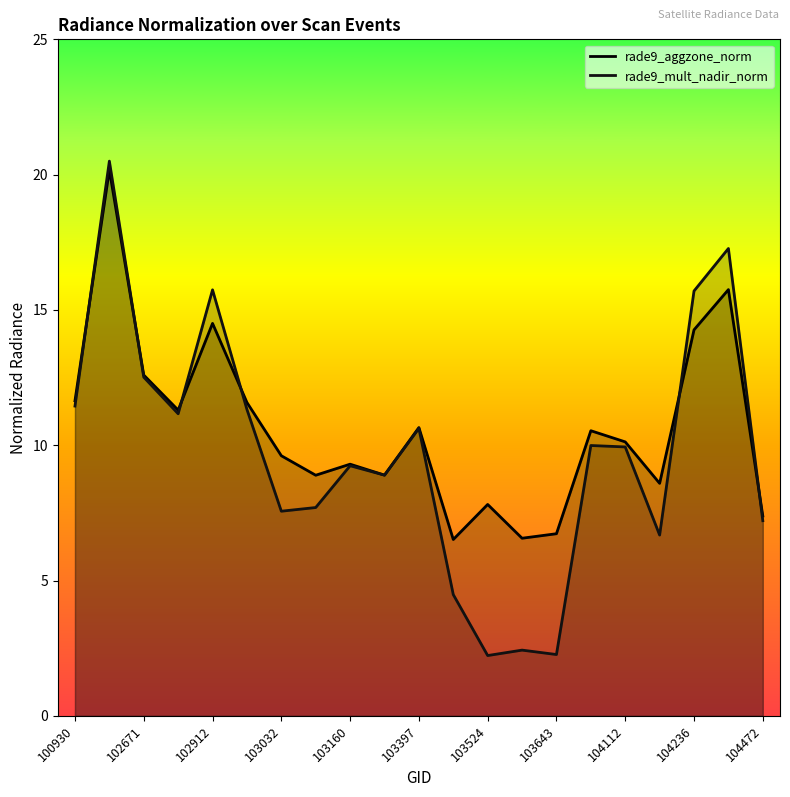

True or false: rade9_mult_nadir_norm has more than 2 points higher than both neighbors.

True